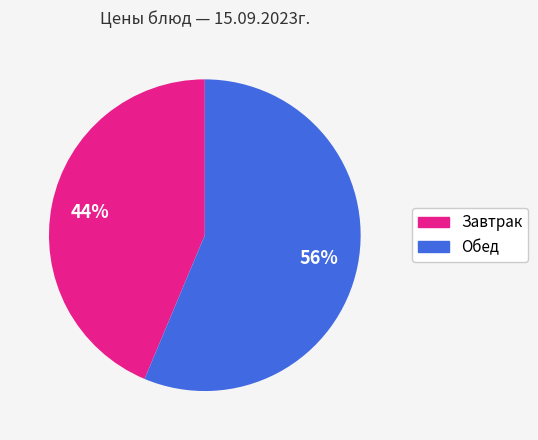

To the nearest percent, what is the average slice percentage?

50%